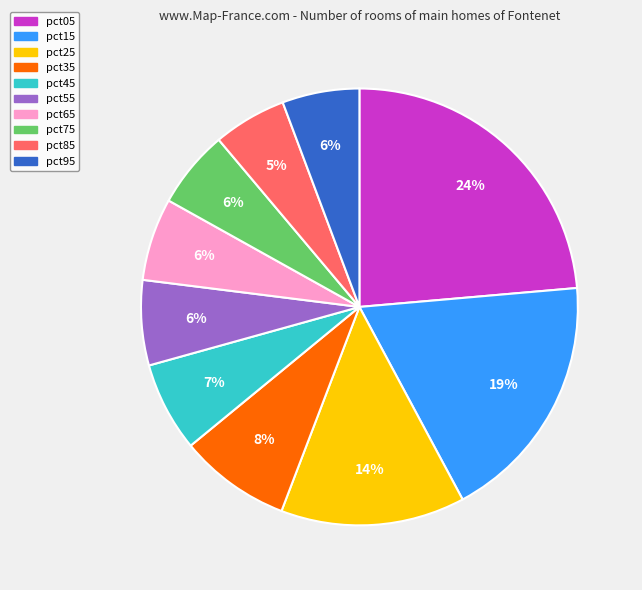

Which category has the biggest portion of the pie?

pct05